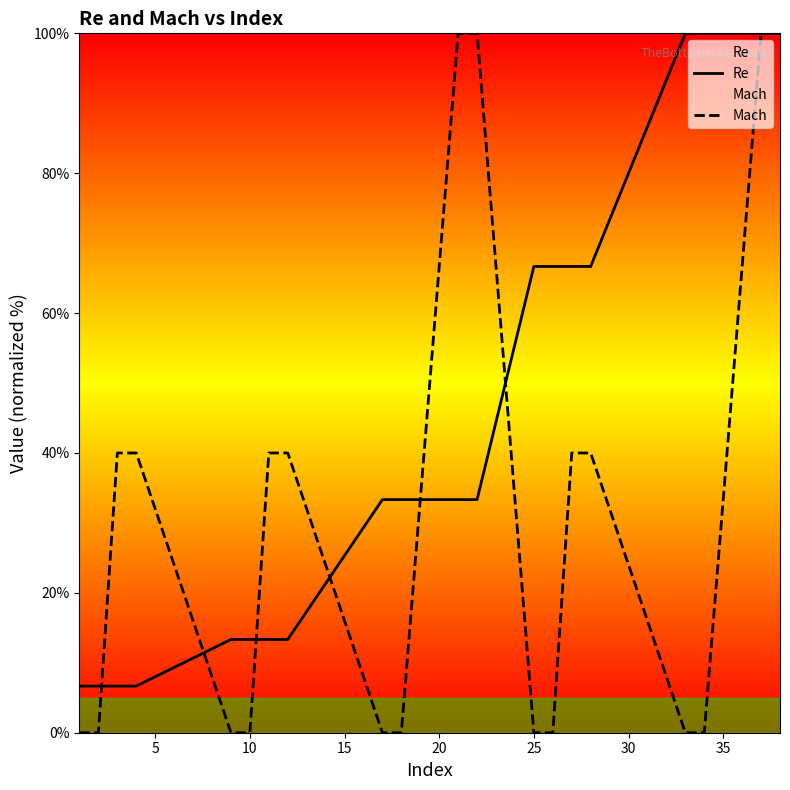

The Mach series shows 0.0 at 25. True or false?

True